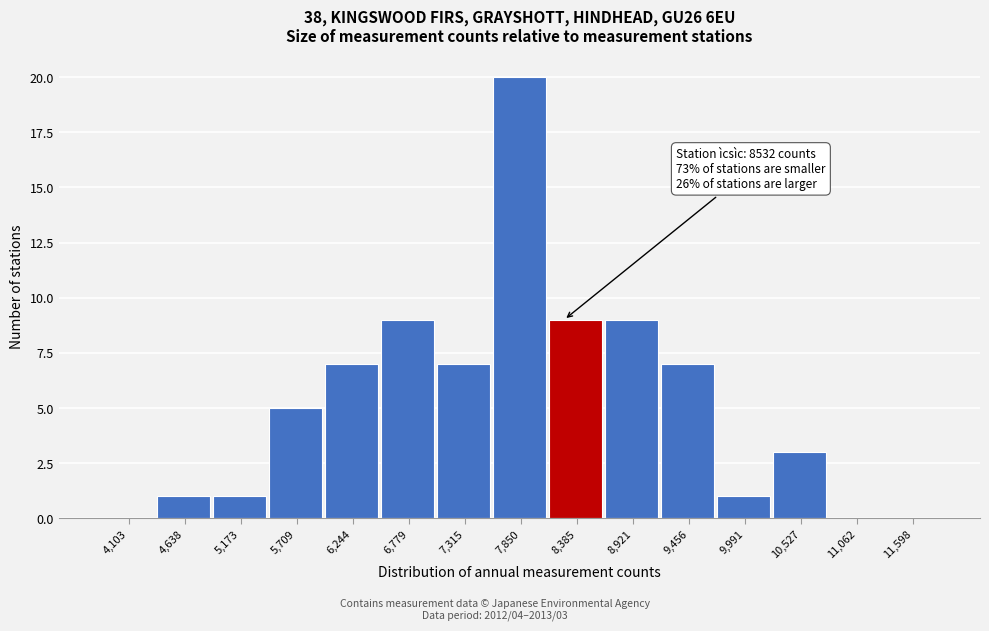

Reading right to left, transcribe all the data shown in this chart.

11,598=0	11,062=0	10,527=3	9,991=1	9,456=7	8,921=9	8,385=9	7,850=20	7,315=7	6,779=9	6,244=7	5,709=5	5,173=1	4,638=1	4,103=0